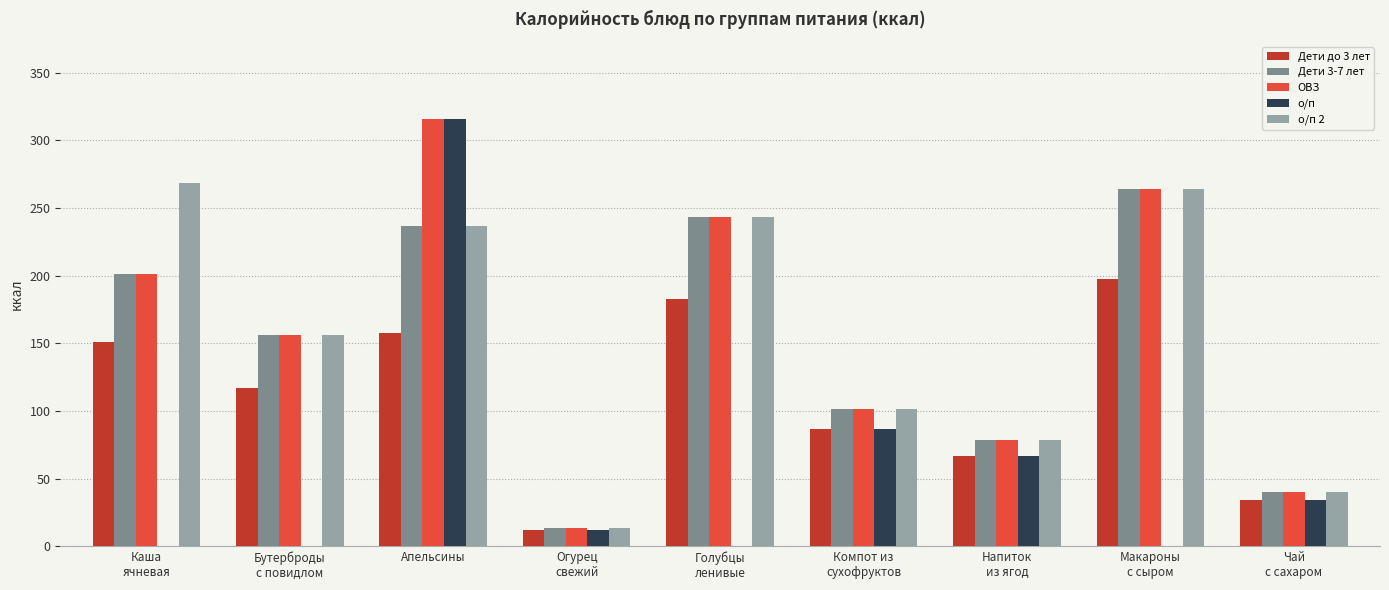

What is the maximum value for Дети до 3 лет?

198.0